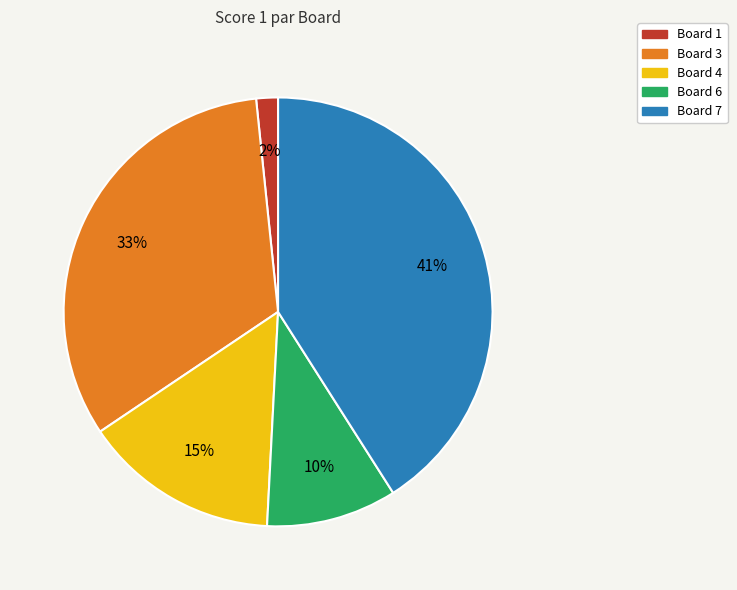

Is there a majority slice in this chart?

No